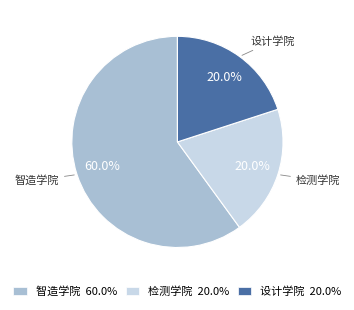

What is the largest slice in the pie chart?

智造学院